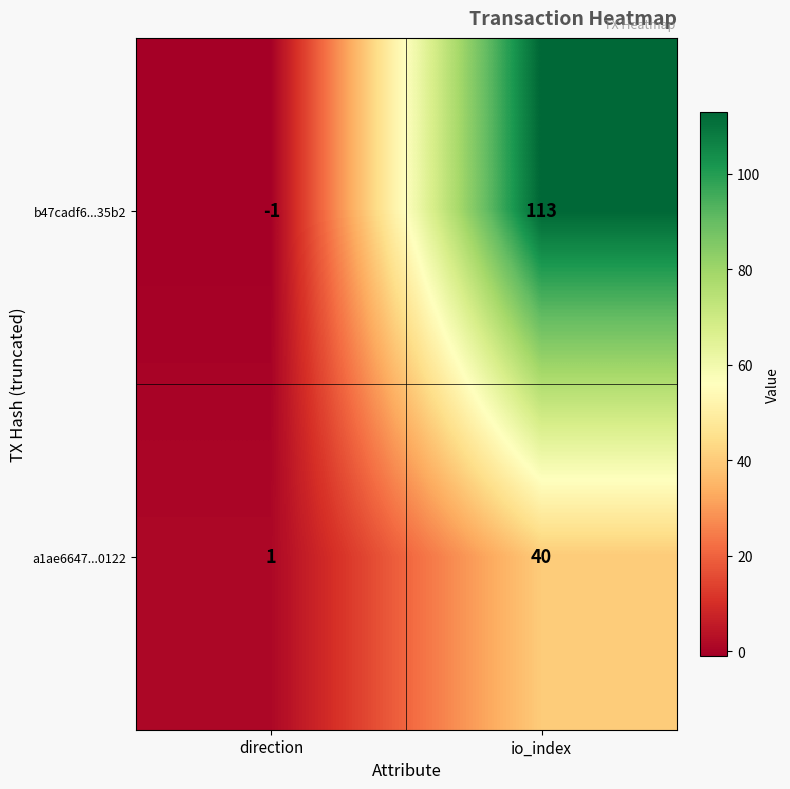

Count the number of categories in the chart.

2